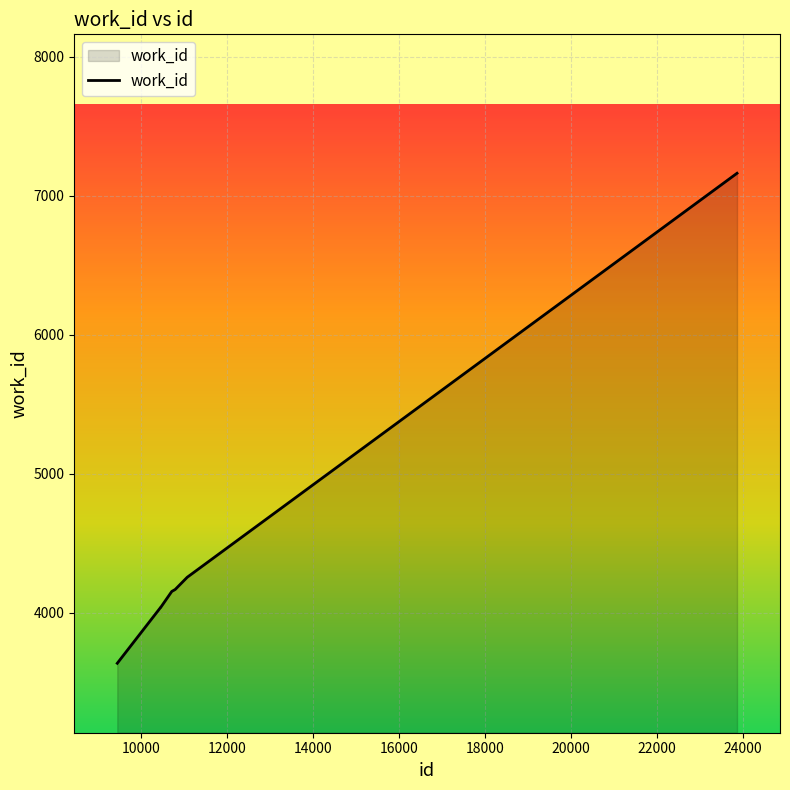

How many distinct data groups are displayed?

1